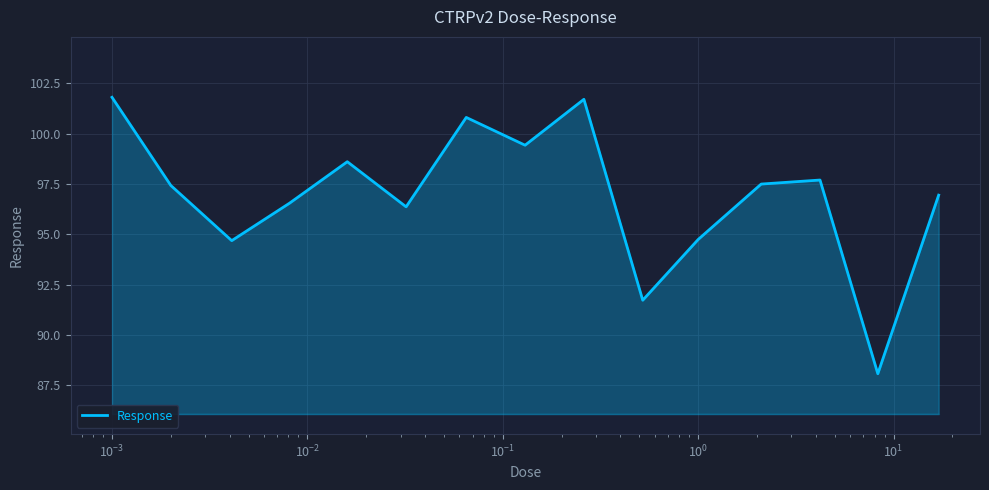

What is the greatest value displayed?

101.8